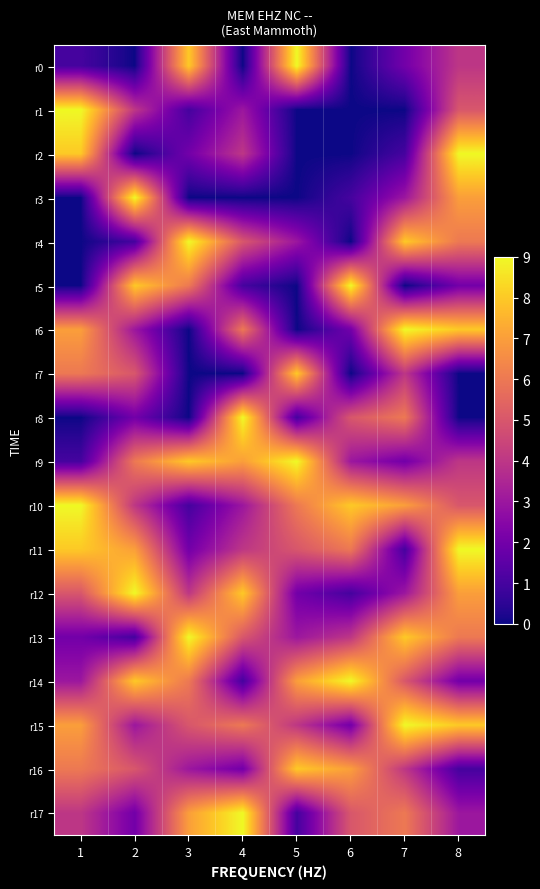

How many series are shown in this chart?

18